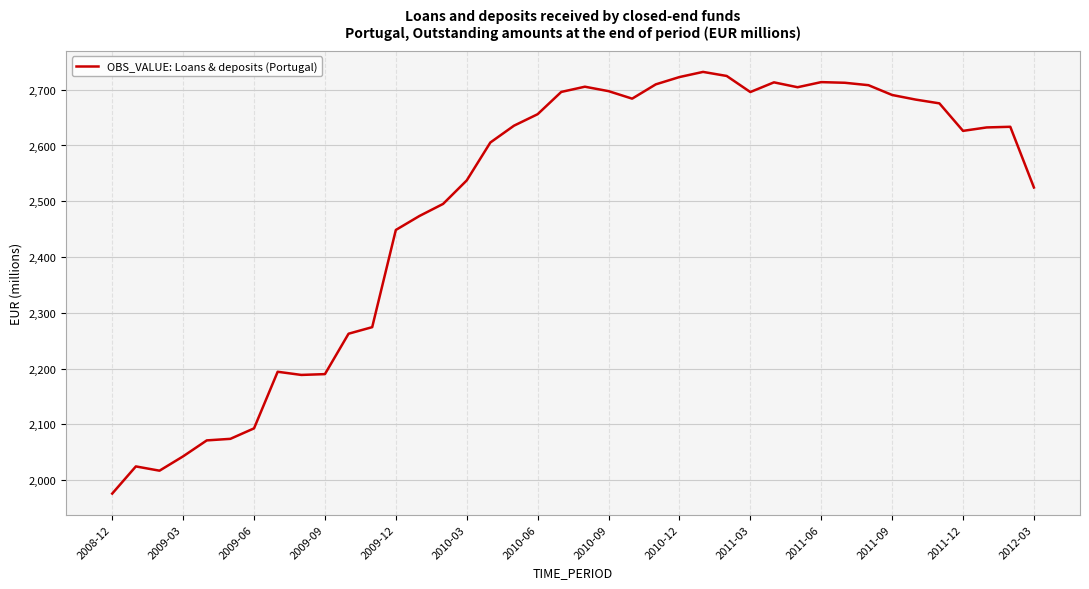

What is the difference between the maximum and minimum values?

756.0